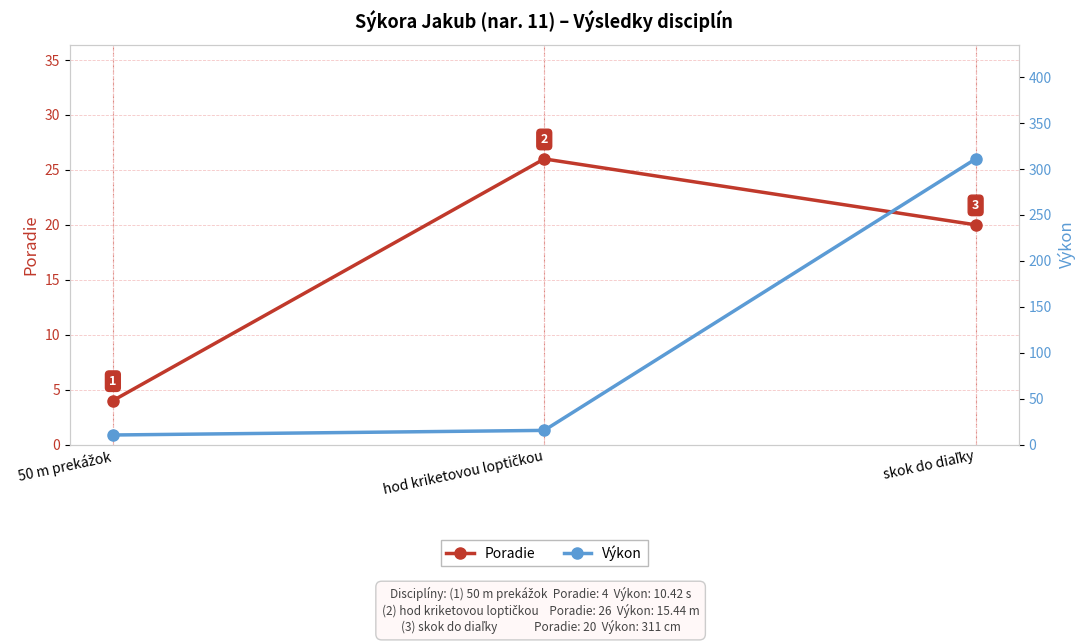

Which series has the largest total across all categories?

Výkon